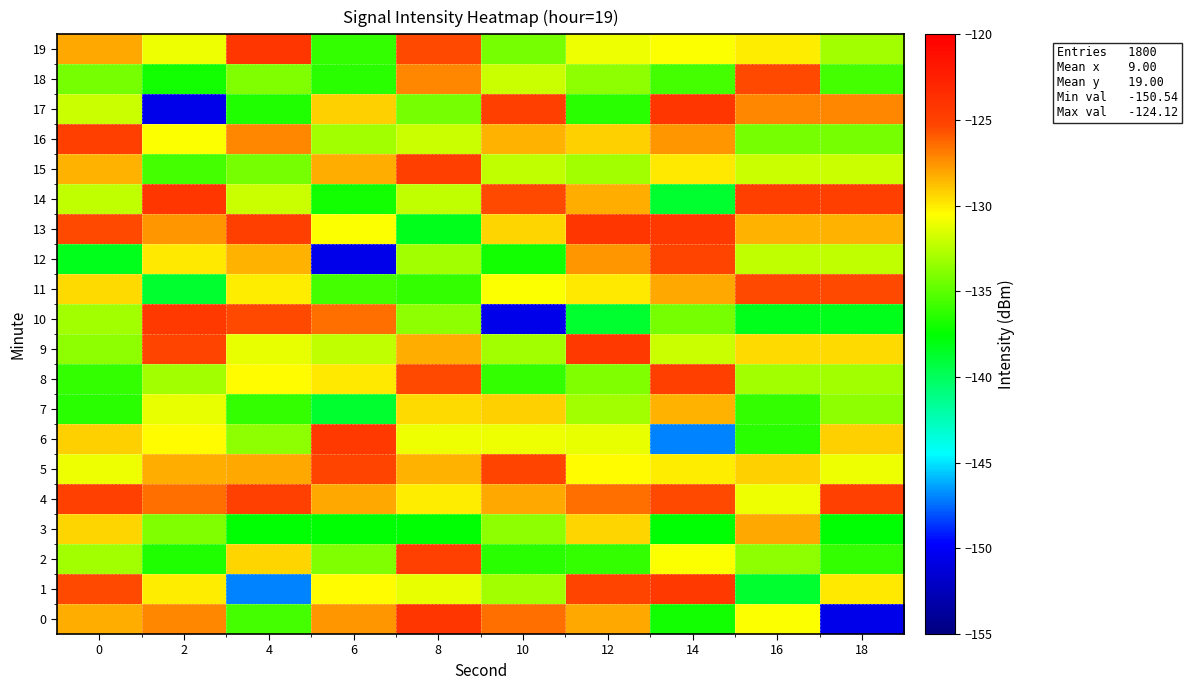

Between 12 and 0, which is larger?

12